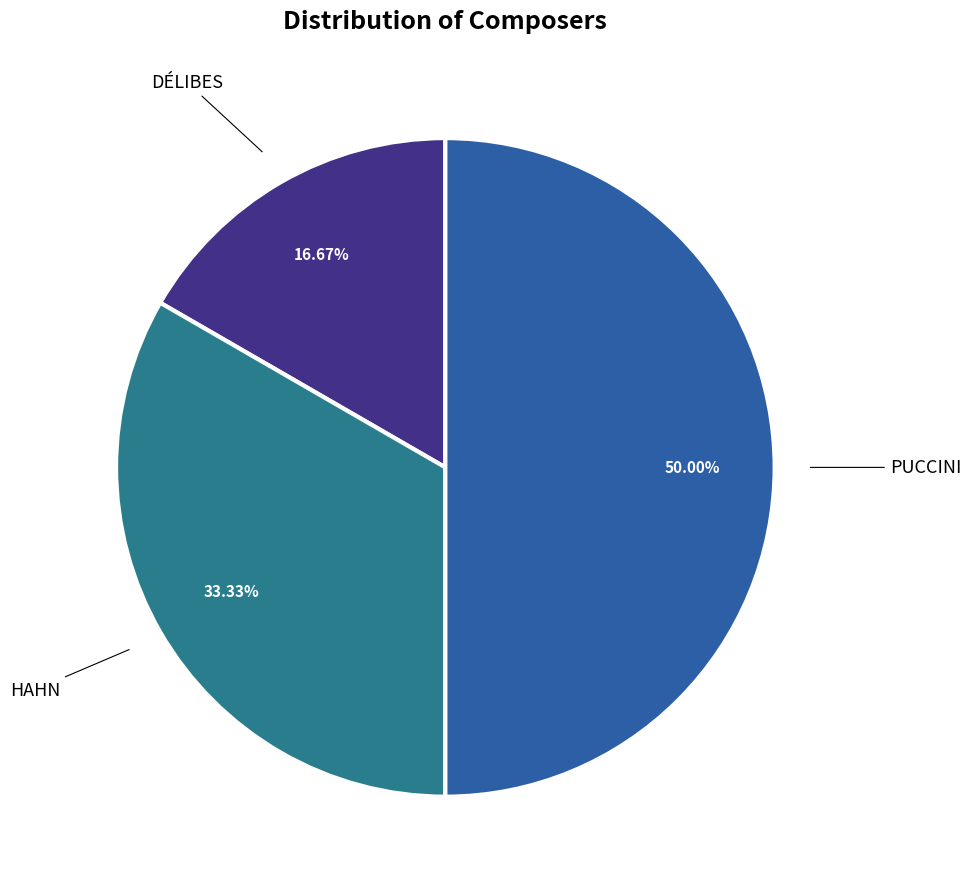

What is the smallest slice in the pie chart?

DÉLIBES